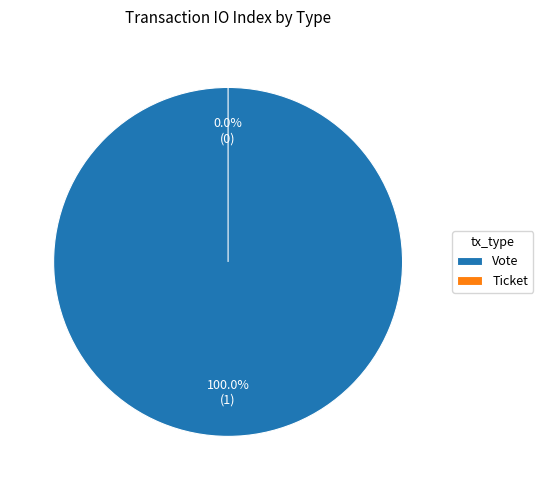

The Vote slice represents 99% of the pie. True or false?

False